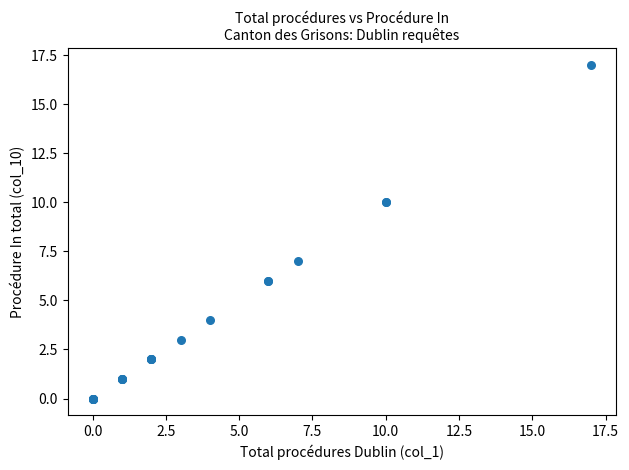

What Y value in the scatter plot is closest to 8?

7